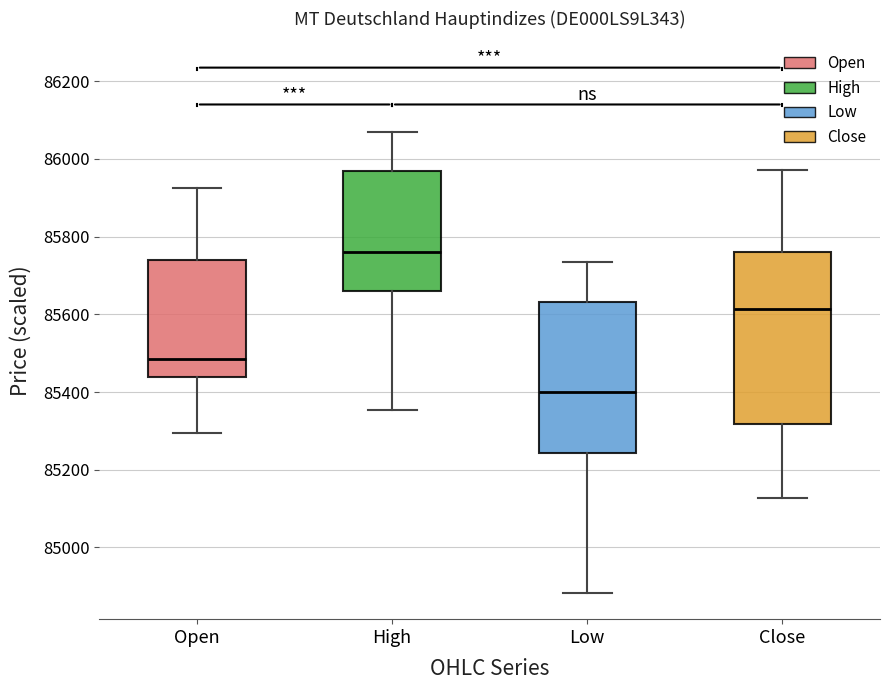

Reading left to right, transcribe this box plot: for each box, give where its median line is, the range the box spans, and where its two whiskers end, as read against the y-axis. The values are not printed on the chart, so give them approximately, as read against the axis.

Open: median 85480, box 85440 to 85740, whiskers 85300 to 85920
High: median 85760, box 85660 to 85980, whiskers 85360 to 86060
Low: median 85400, box 85240 to 85640, whiskers 84880 to 85740
Close: median 85620, box 85320 to 85760, whiskers 85120 to 85980